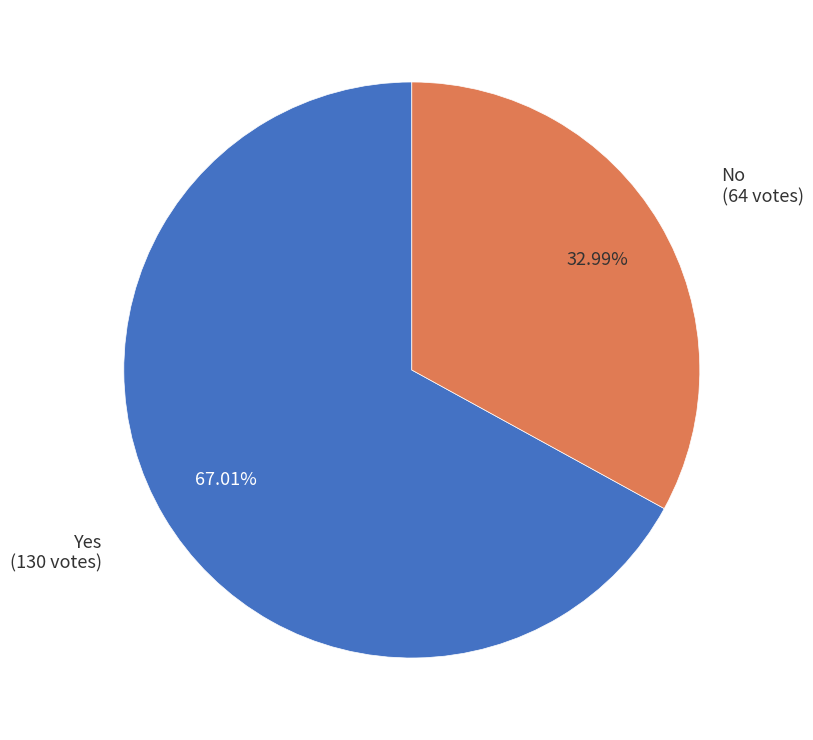

Is there a majority slice in this chart?

Yes